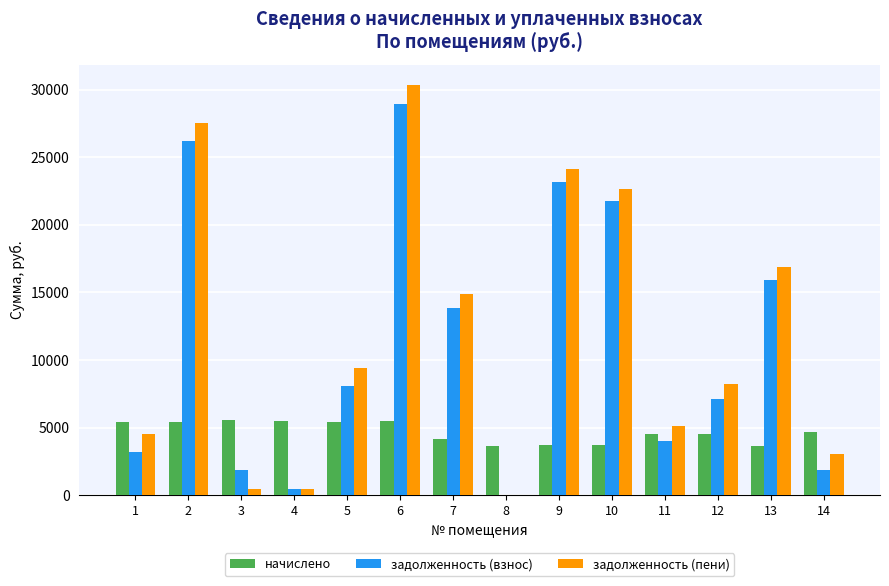

How many groups of bars are there?

14